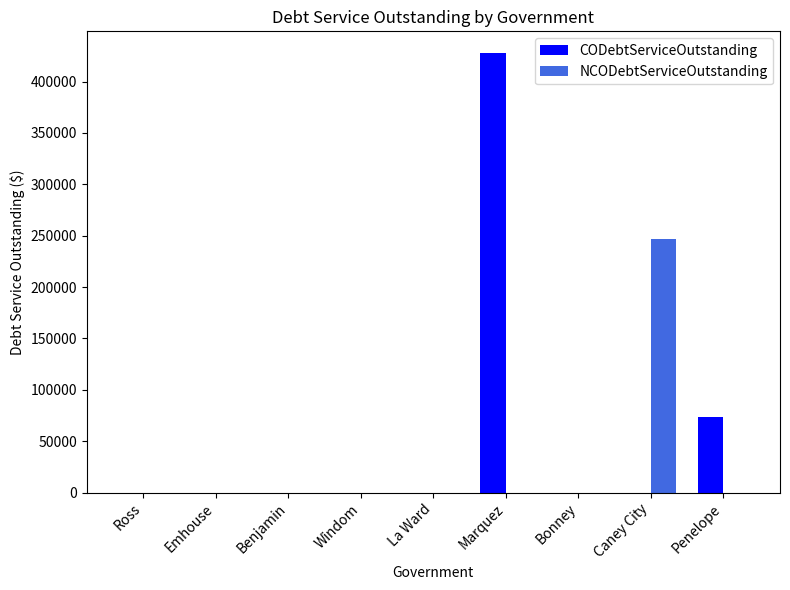

What is the total value across all series at Penelope?

73248.8